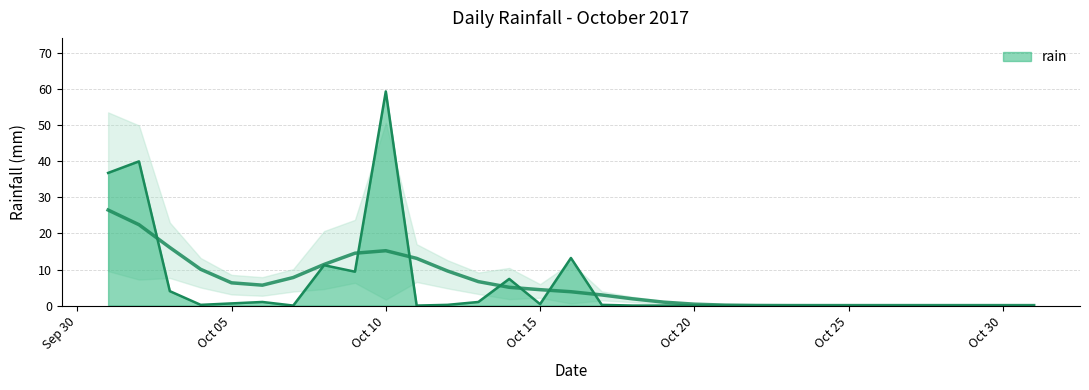

What is the change in value from 2017-10-17 to 2017-10-25?

-0.2